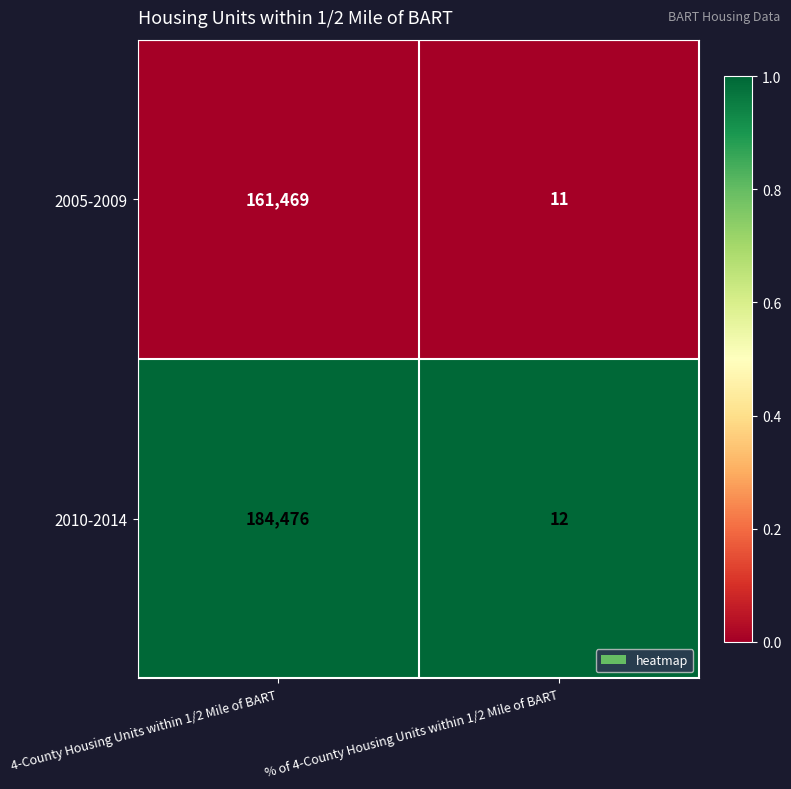

At which category is the sum across all series the highest?

4-County Housing Units within 1/2 Mile of BART